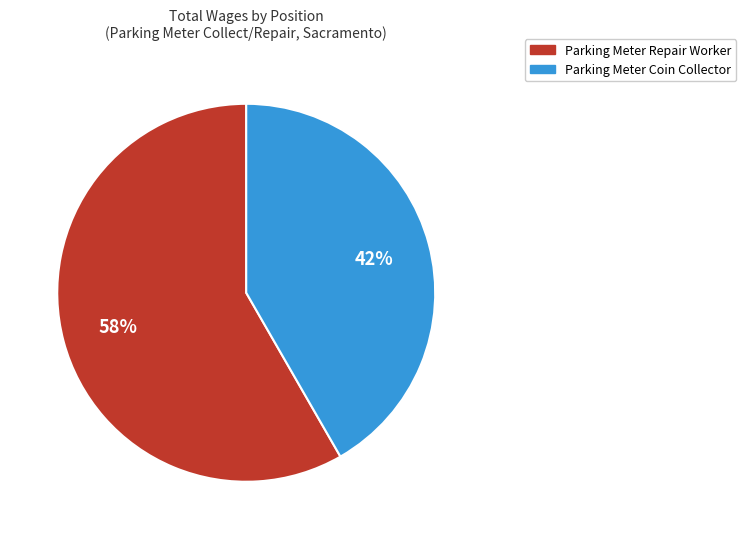

Is there any slice that represents more than half of the pie?

Yes